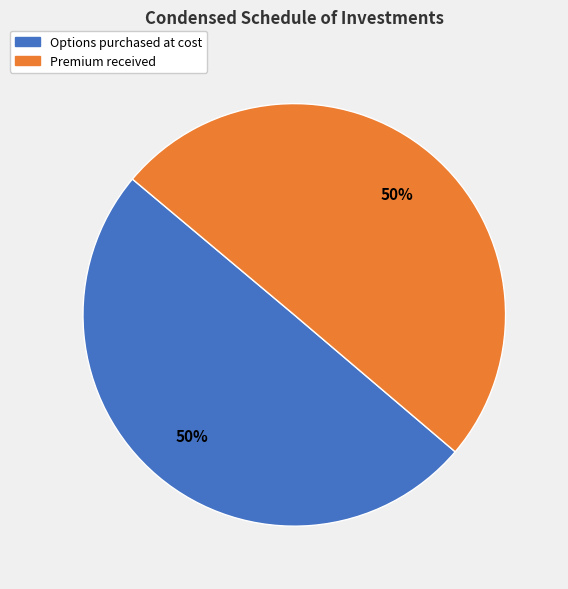

To the nearest percent, what is the combined percentage of Premium received and Options purchased at cost?

100%